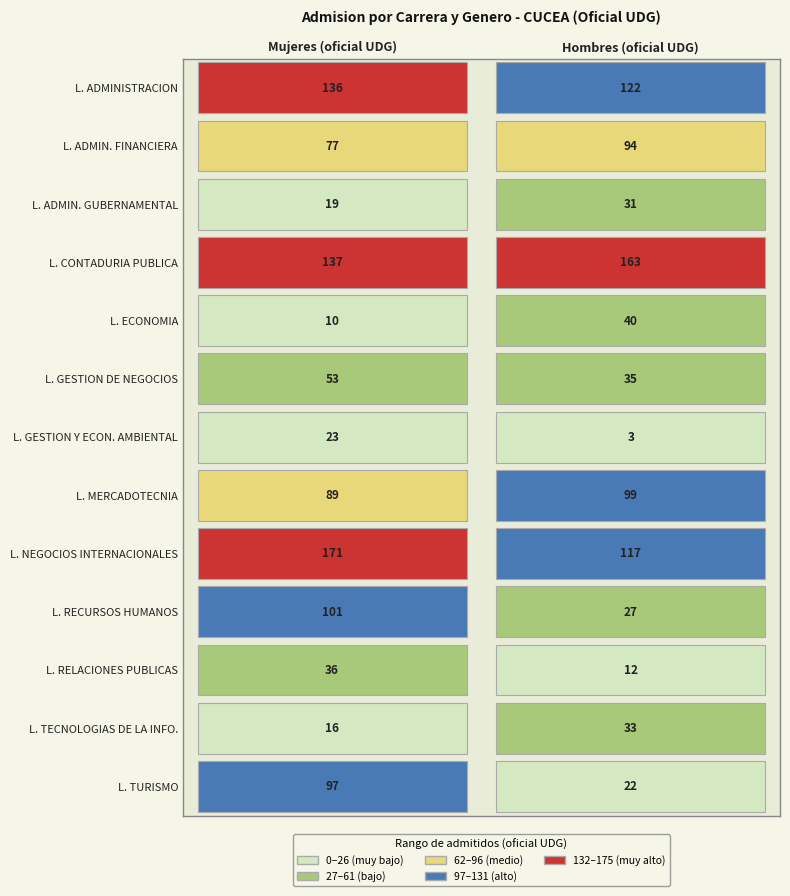

Is the value of LICENCIATURA EN CONTADURIA PUBLICA at 1 greater than the value of LICENCIATURA EN RECURSOS HUMANOS at 0?

Yes